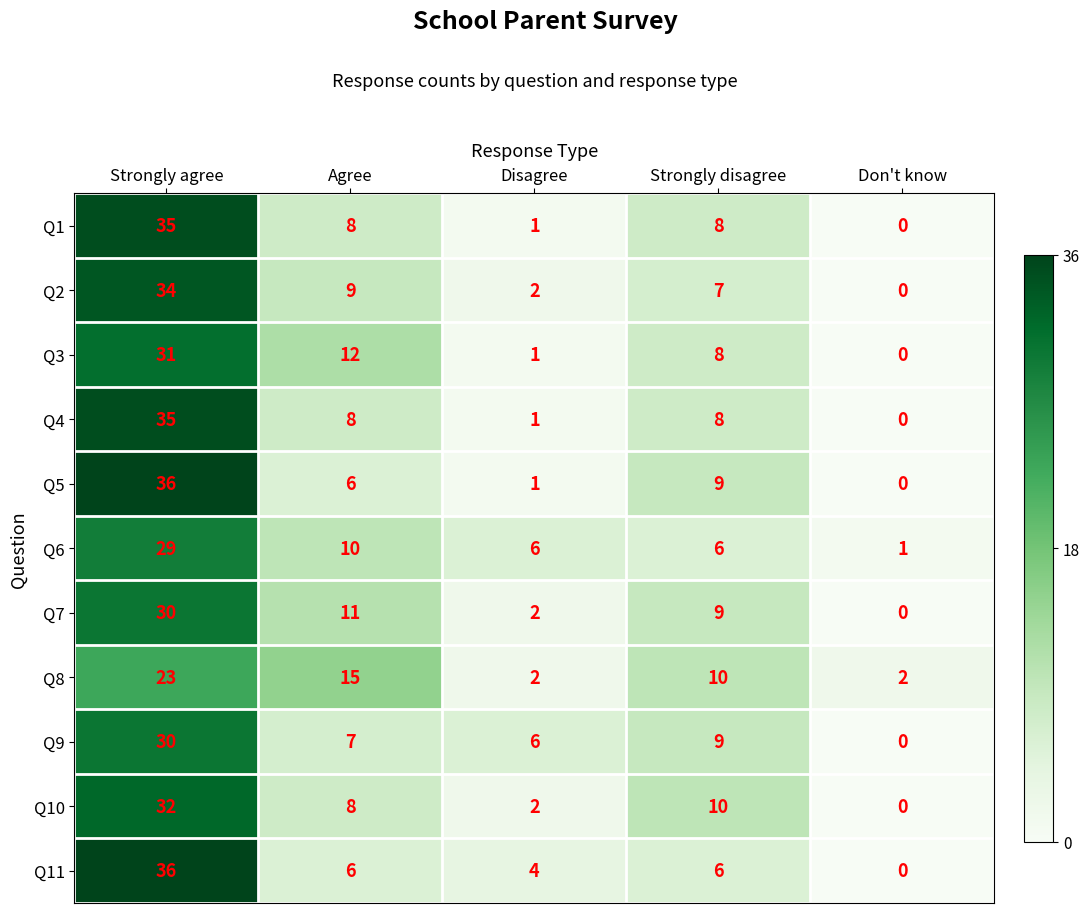

Rank the categories by Q10 value from lowest to highest.

Don't know, Disagree, Agree, Strongly disagree, Strongly agree